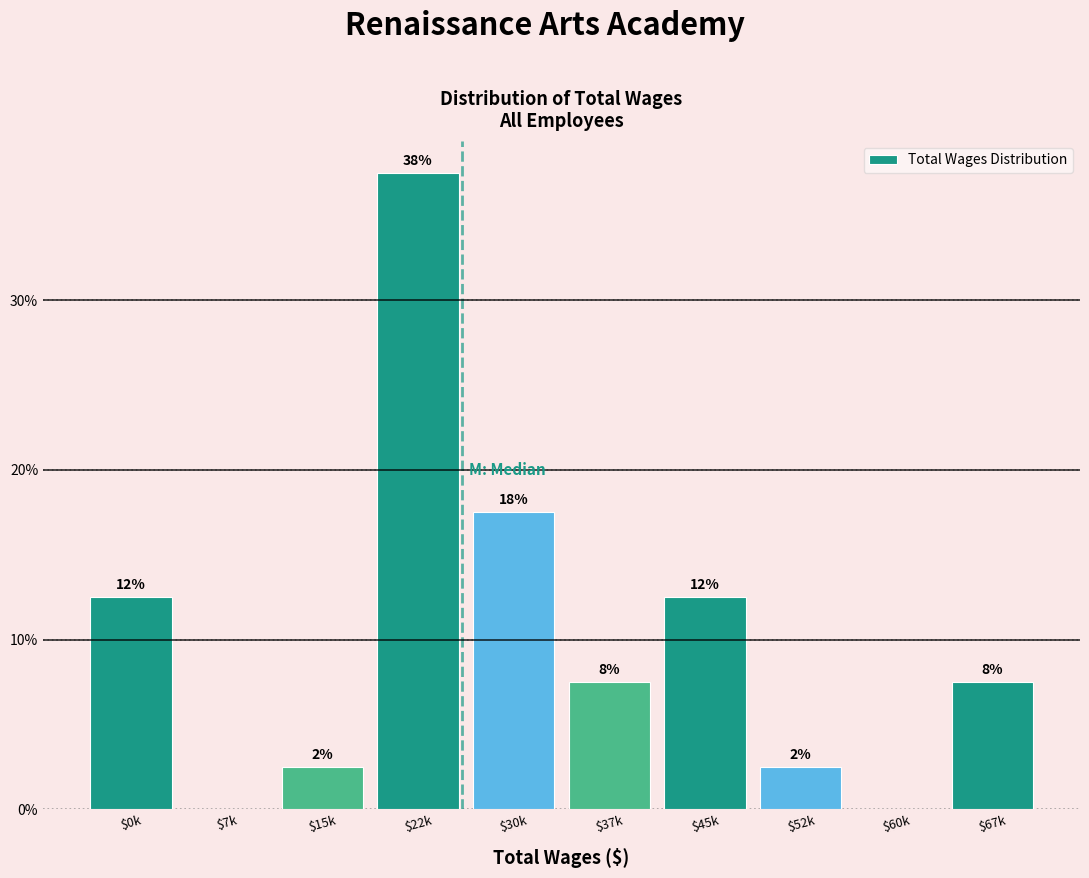

Are the bars horizontal?

No